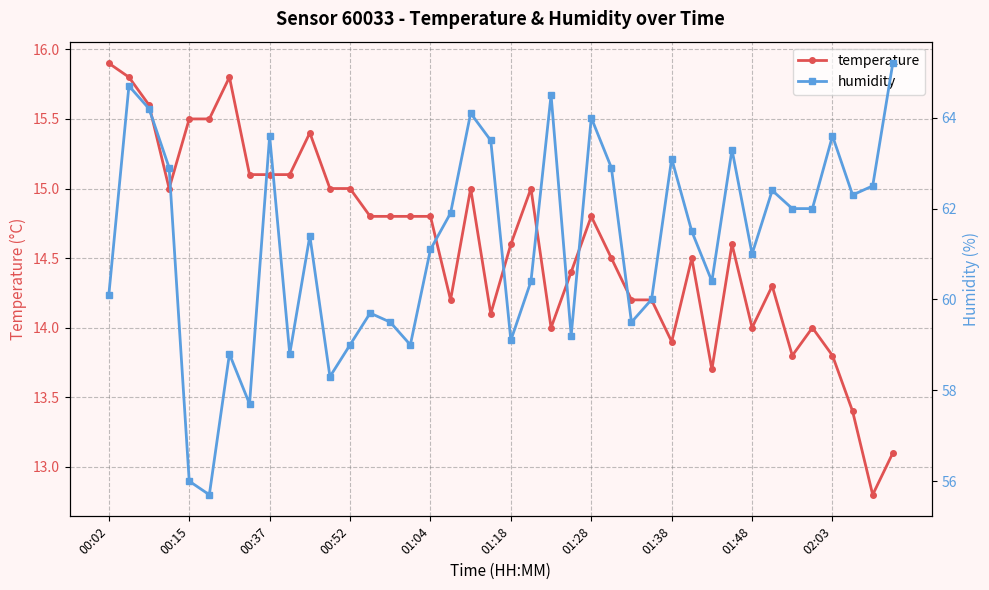

What position from the right is 14?

26